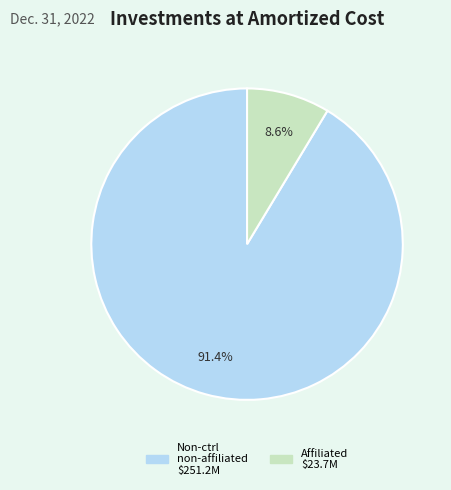

Rank the categories by value from highest to lowest.

Non-controlled non-affiliated investments, Affiliated investment at amortized cost